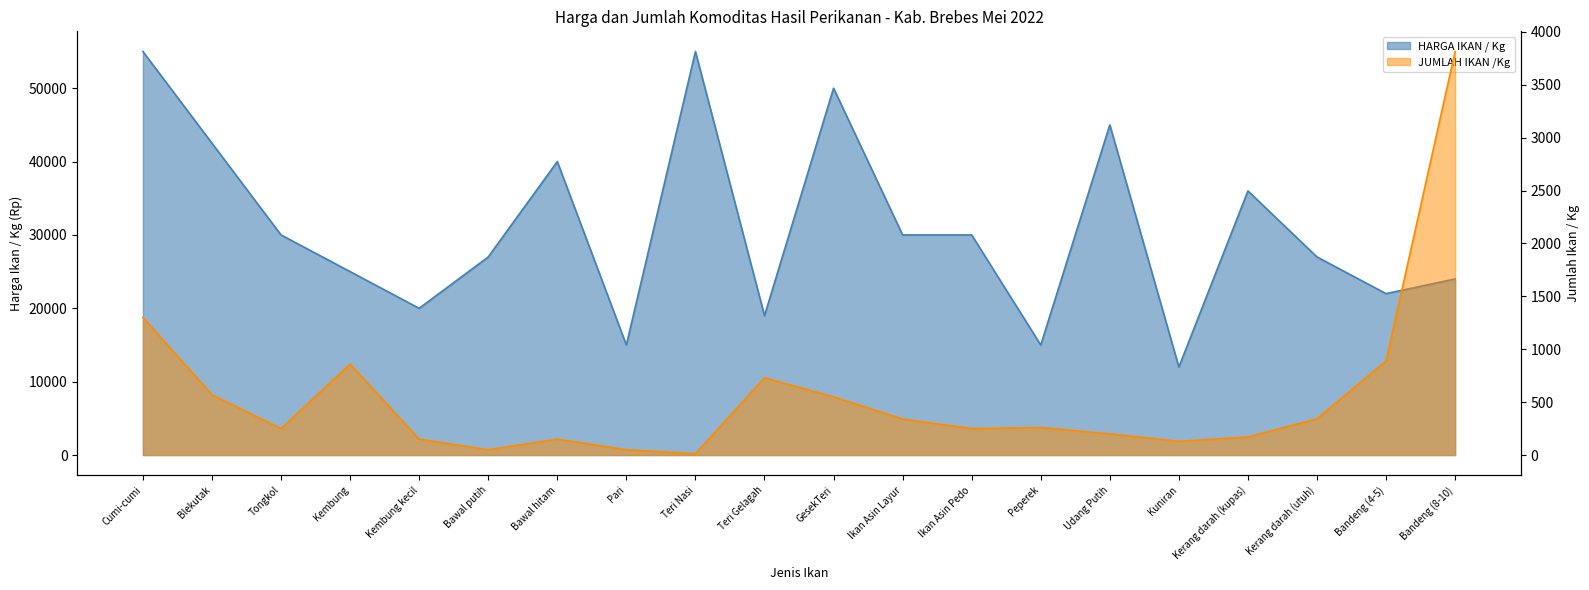

True or false: HARGA IKAN / Kg and JUMLAH IKAN /Kg cross at least once.

False